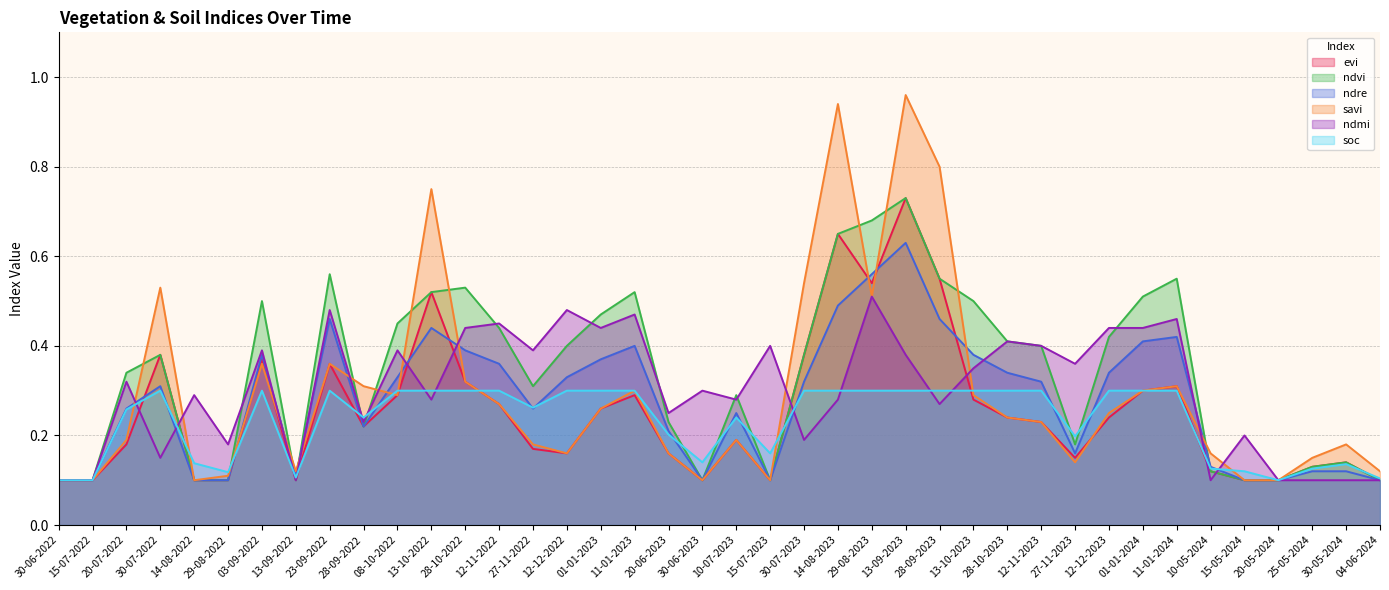

Reading left to right, list all the values displayed in this chart.

evi: 30-06-2022=0.1	15-07-2022=0.1	20-07-2022=0.2	30-07-2022=0.4	14-08-2022=0.1	29-08-2022=0.1	03-09-2022=0.4	13-09-2022=0.1	23-09-2022=0.4	28-09-2022=0.2	08-10-2022=0.3	13-10-2022=0.5	28-10-2022=0.3	12-11-2022=0.3	27-11-2022=0.2	12-12-2022=0.2	01-01-2023=0.3	11-01-2023=0.3	20-06-2023=0.2	30-06-2023=0.1	10-07-2023=0.2	15-07-2023=0.1	30-07-2023=0.4	14-08-2023=0.7	29-08-2023=0.5	13-09-2023=0.7	28-09-2023=0.6	13-10-2023=0.3	28-10-2023=0.2	12-11-2023=0.2	27-11-2023=0.1	12-12-2023=0.2	01-01-2024=0.3	11-01-2024=0.3	10-05-2024=0.1	15-05-2024=0.1	20-05-2024=0.1	25-05-2024=0.1	30-05-2024=0.1	04-06-2024=0.1
ndvi: 30-06-2022=0.1	15-07-2022=0.1	20-07-2022=0.3	30-07-2022=0.4	14-08-2022=0.1	29-08-2022=0.1	03-09-2022=0.5	13-09-2022=0.1	23-09-2022=0.6	28-09-2022=0.2	08-10-2022=0.5	13-10-2022=0.5	28-10-2022=0.5	12-11-2022=0.4	27-11-2022=0.3	12-12-2022=0.4	01-01-2023=0.5	11-01-2023=0.5	20-06-2023=0.2	30-06-2023=0.1	10-07-2023=0.3	15-07-2023=0.1	30-07-2023=0.4	14-08-2023=0.7	29-08-2023=0.7	13-09-2023=0.7	28-09-2023=0.6	13-10-2023=0.5	28-10-2023=0.4	12-11-2023=0.4	27-11-2023=0.2	12-12-2023=0.4	01-01-2024=0.5	11-01-2024=0.6	10-05-2024=0.1	15-05-2024=0.1	20-05-2024=0.1	25-05-2024=0.1	30-05-2024=0.1	04-06-2024=0.1
ndre: 30-06-2022=0.1	15-07-2022=0.1	20-07-2022=0.3	30-07-2022=0.3	14-08-2022=0.1	29-08-2022=0.1	03-09-2022=0.4	13-09-2022=0.1	23-09-2022=0.5	28-09-2022=0.2	08-10-2022=0.3	13-10-2022=0.4	28-10-2022=0.4	12-11-2022=0.4	27-11-2022=0.3	12-12-2022=0.3	01-01-2023=0.4	11-01-2023=0.4	20-06-2023=0.2	30-06-2023=0.1	10-07-2023=0.2	15-07-2023=0.1	30-07-2023=0.3	14-08-2023=0.5	29-08-2023=0.6	13-09-2023=0.6	28-09-2023=0.5	13-10-2023=0.4	28-10-2023=0.3	12-11-2023=0.3	27-11-2023=0.2	12-12-2023=0.3	01-01-2024=0.4	11-01-2024=0.4	10-05-2024=0.1	15-05-2024=0.1	20-05-2024=0.1	25-05-2024=0.1	30-05-2024=0.1	04-06-2024=0.1
savi: 30-06-2022=0.1	15-07-2022=0.1	20-07-2022=0.2	30-07-2022=0.5	14-08-2022=0.1	29-08-2022=0.1	03-09-2022=0.4	13-09-2022=0.1	23-09-2022=0.4	28-09-2022=0.3	08-10-2022=0.3	13-10-2022=0.8	28-10-2022=0.3	12-11-2022=0.3	27-11-2022=0.2	12-12-2022=0.2	01-01-2023=0.3	11-01-2023=0.3	20-06-2023=0.2	30-06-2023=0.1	10-07-2023=0.2	15-07-2023=0.1	30-07-2023=0.5	14-08-2023=0.9	29-08-2023=0.5	13-09-2023=1.0	28-09-2023=0.8	13-10-2023=0.3	28-10-2023=0.2	12-11-2023=0.2	27-11-2023=0.1	12-12-2023=0.2	01-01-2024=0.3	11-01-2024=0.3	10-05-2024=0.2	15-05-2024=0.1	20-05-2024=0.1	25-05-2024=0.1	30-05-2024=0.2	04-06-2024=0.1
ndmi: 30-06-2022=0.1	15-07-2022=0.1	20-07-2022=0.3	30-07-2022=0.1	14-08-2022=0.3	29-08-2022=0.2	03-09-2022=0.4	13-09-2022=0.1	23-09-2022=0.5	28-09-2022=0.2	08-10-2022=0.4	13-10-2022=0.3	28-10-2022=0.4	12-11-2022=0.5	27-11-2022=0.4	12-12-2022=0.5	01-01-2023=0.4	11-01-2023=0.5	20-06-2023=0.2	30-06-2023=0.3	10-07-2023=0.3	15-07-2023=0.4	30-07-2023=0.2	14-08-2023=0.3	29-08-2023=0.5	13-09-2023=0.4	28-09-2023=0.3	13-10-2023=0.3	28-10-2023=0.4	12-11-2023=0.4	27-11-2023=0.4	12-12-2023=0.4	01-01-2024=0.4	11-01-2024=0.5	10-05-2024=0.1	15-05-2024=0.2	20-05-2024=0.1	25-05-2024=0.1	30-05-2024=0.1	04-06-2024=0.1
soc: 30-06-2022=0.1	15-07-2022=0.1	20-07-2022=0.3	30-07-2022=0.3	14-08-2022=0.1	29-08-2022=0.1	03-09-2022=0.3	13-09-2022=0.1	23-09-2022=0.3	28-09-2022=0.2	08-10-2022=0.3	13-10-2022=0.3	28-10-2022=0.3	12-11-2022=0.3	27-11-2022=0.3	12-12-2022=0.3	01-01-2023=0.3	11-01-2023=0.3	20-06-2023=0.2	30-06-2023=0.1	10-07-2023=0.2	15-07-2023=0.2	30-07-2023=0.3	14-08-2023=0.3	29-08-2023=0.3	13-09-2023=0.3	28-09-2023=0.3	13-10-2023=0.3	28-10-2023=0.3	12-11-2023=0.3	27-11-2023=0.2	12-12-2023=0.3	01-01-2024=0.3	11-01-2024=0.3	10-05-2024=0.1	15-05-2024=0.1	20-05-2024=0.1	25-05-2024=0.1	30-05-2024=0.1	04-06-2024=0.1